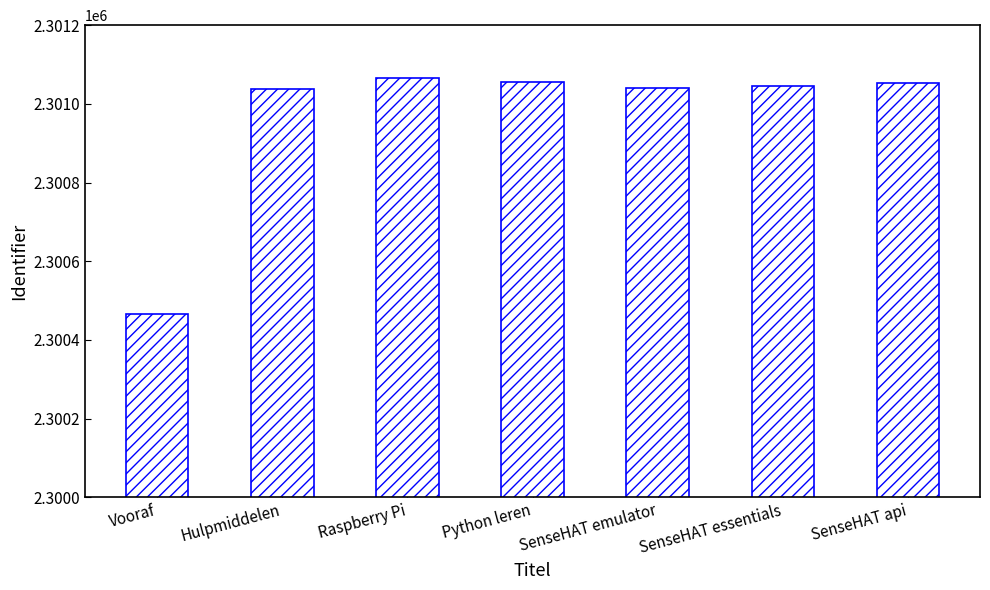

What is the difference between the maximum and minimum values?

601